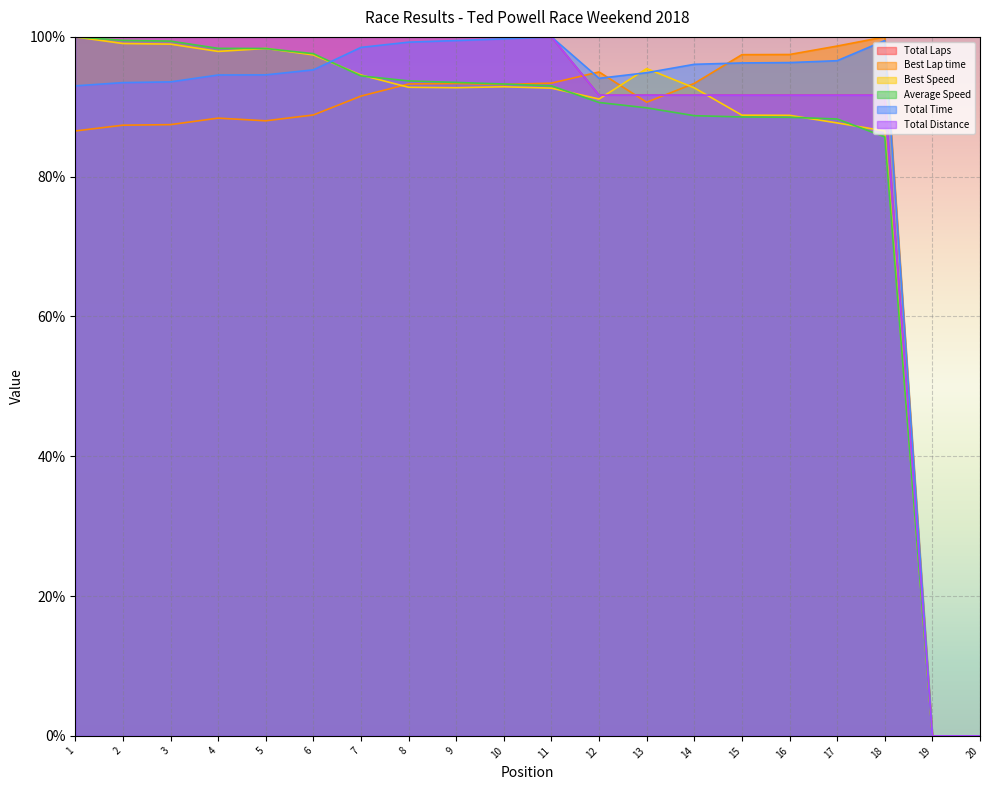

Does the chart display data point markers on the line(s)?

No